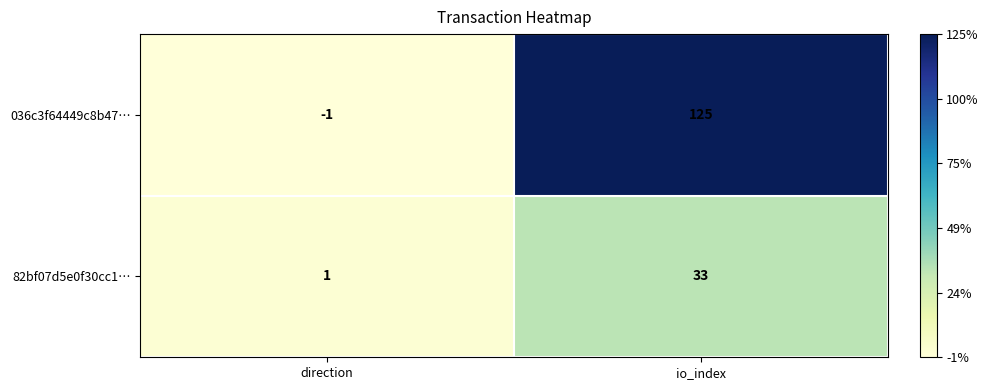

Rank the series at direction from highest to lowest value.

82bf07d5e0f30cc1…, 036c3f64449c8b47…